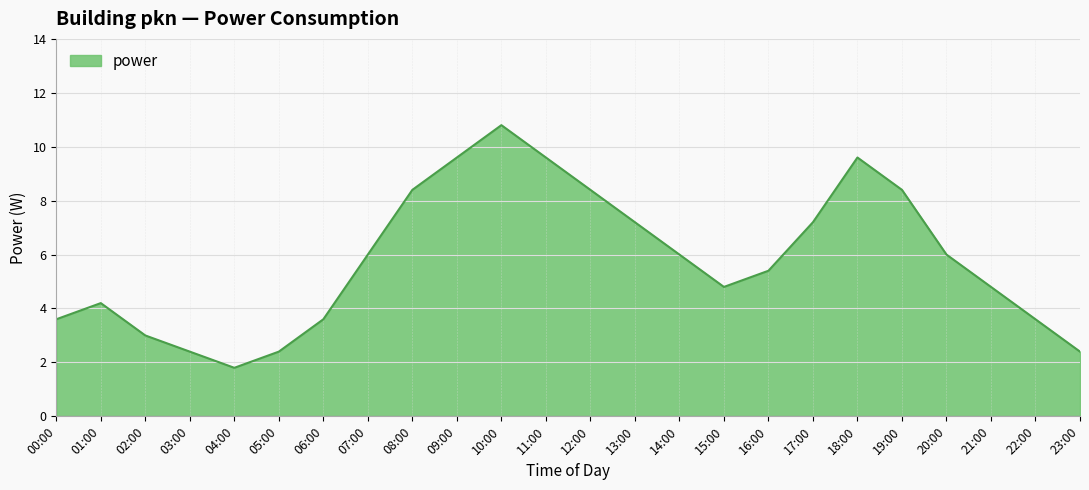

What is the change in value from 03:00 to 18:00?

+7.2